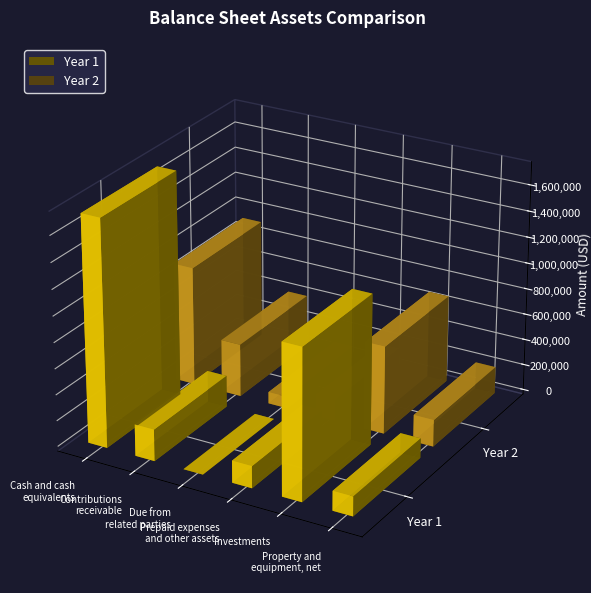

List the labels in order of Year 1 value, largest first.

Cash and cash
equivalents, Investments, Contributions
receivable, Prepaid expenses
and other assets, Property and
equipment, net, Due from
related parties